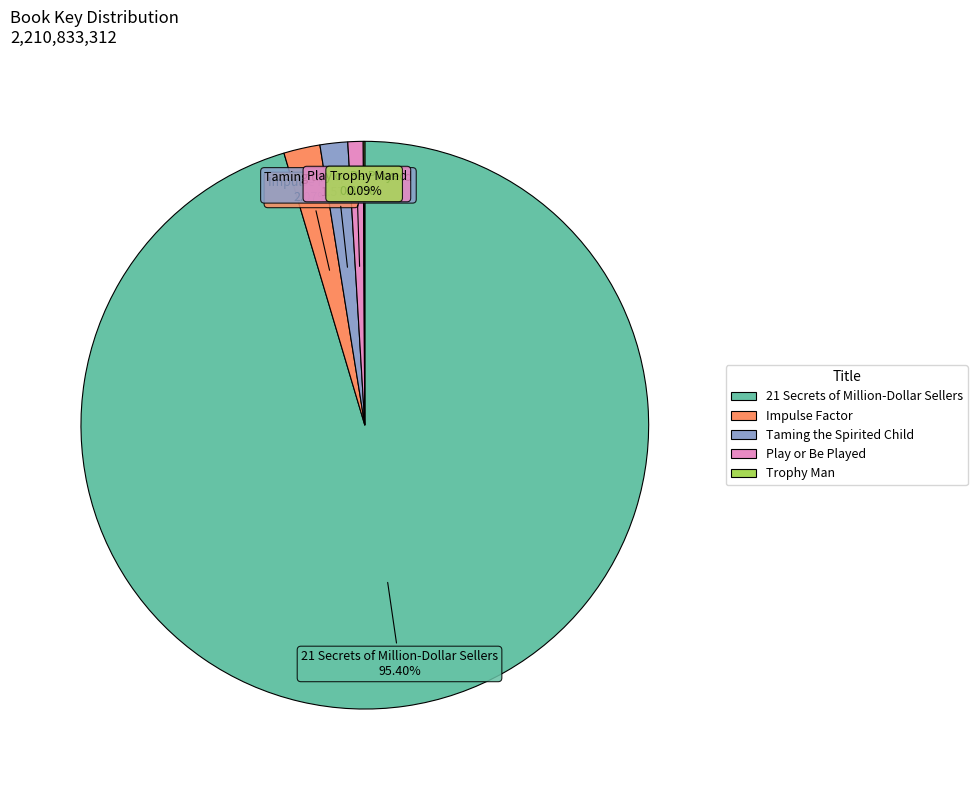

Do Taming the Spirited Child and Impulse Factor together represent more than half of the pie?

No